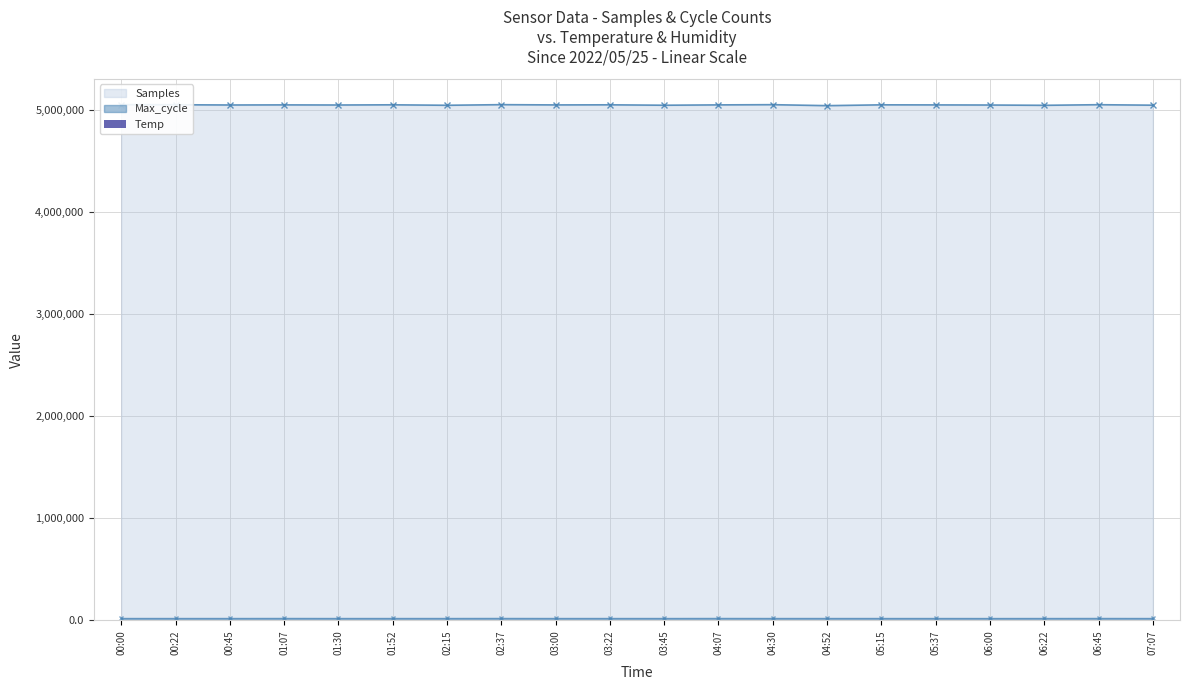

List the labels in order of value, largest first.

02:15, 03:00, 00:00, 00:22, 01:52, 02:37, 04:07, 05:15, 06:00, 06:22, 07:07, 00:45, 01:07, 03:22, 04:52, 04:30, 06:45, 03:45, 01:30, 05:37